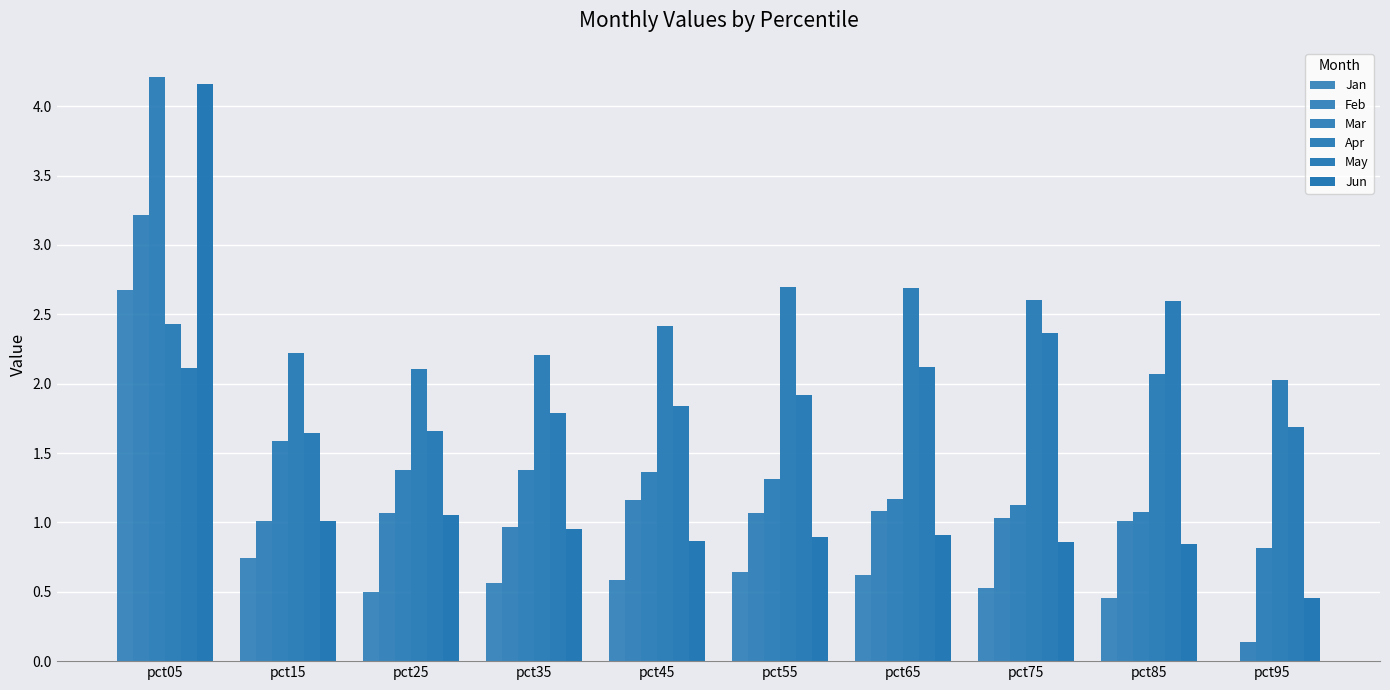

How many data points does each series have?

10